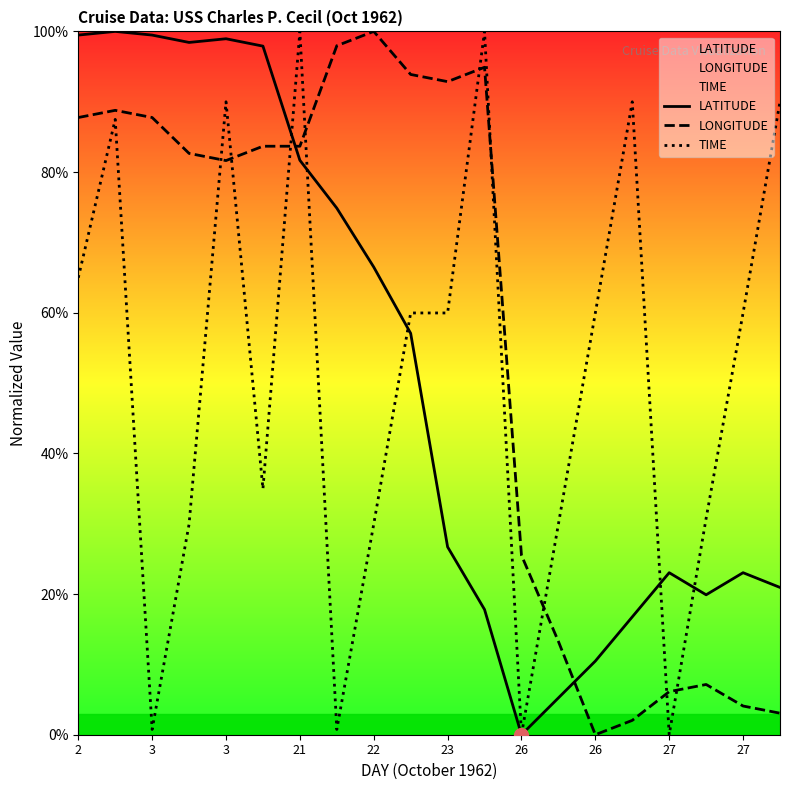

How many values in the LATITUDE series exceed 57?

10